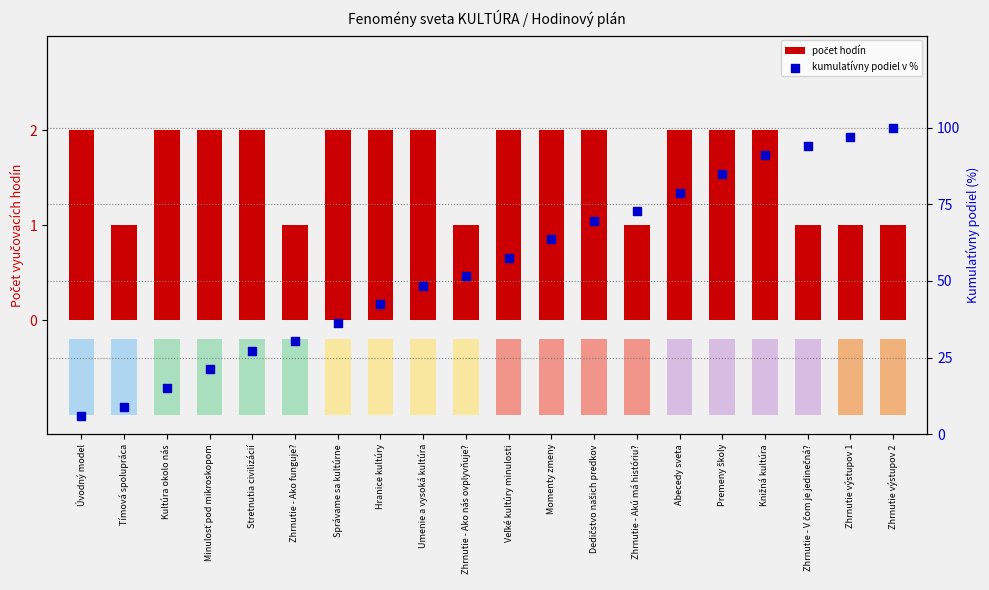

At how many categories does at least one series exceed 47?

12